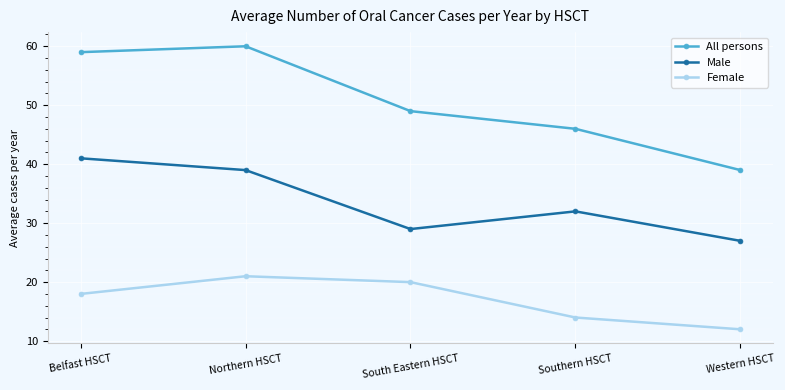

Reading left to right, transcribe all the data shown in this chart.

All persons: Belfast HSCT=59	Northern HSCT=60	South Eastern HSCT=49	Southern HSCT=46	Western HSCT=39
Male: Belfast HSCT=41	Northern HSCT=39	South Eastern HSCT=29	Southern HSCT=32	Western HSCT=27
Female: Belfast HSCT=18	Northern HSCT=21	South Eastern HSCT=20	Southern HSCT=14	Western HSCT=12